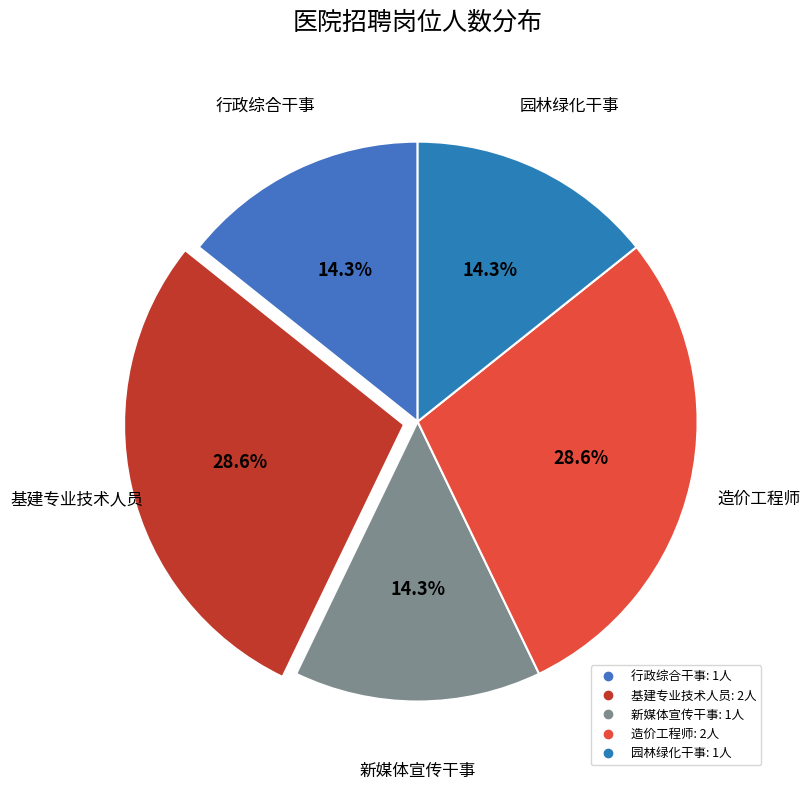

Does any single category account for the majority?

No